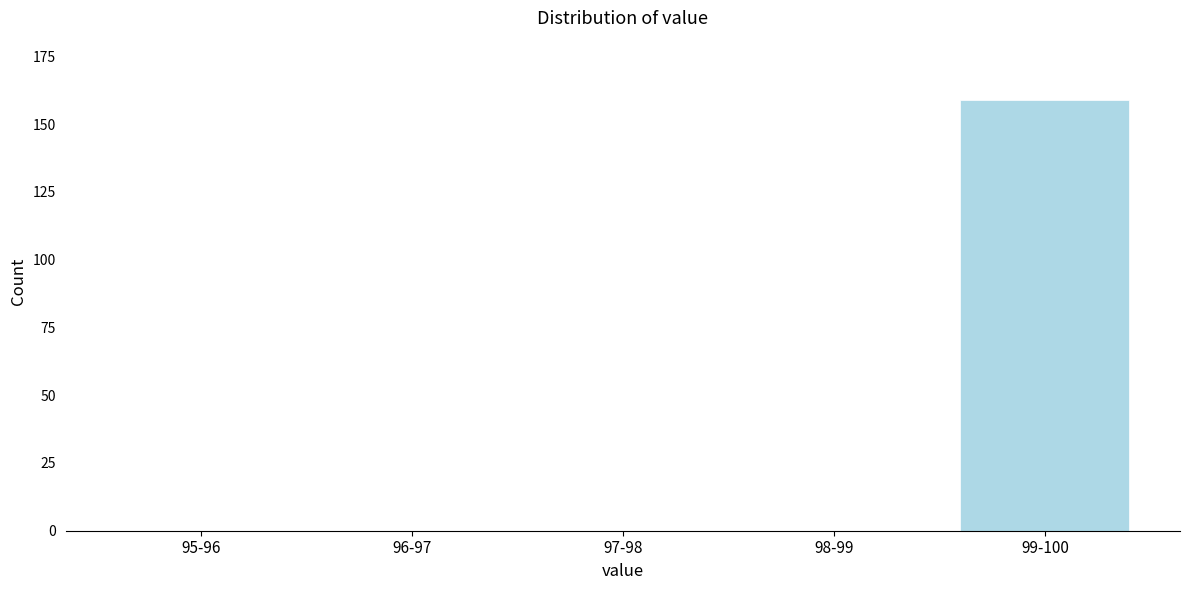

Reading left to right, transcribe all the data shown in this chart.

95-96=0	96-97=0	97-98=0	98-99=0	99-100=159